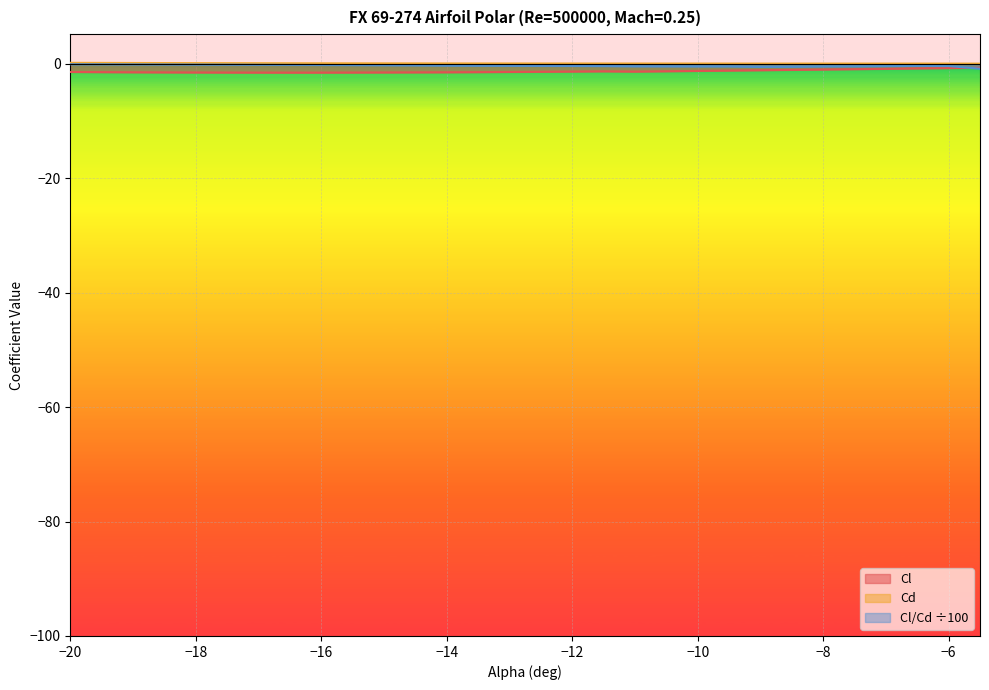

How many values in the Cl series exceed -1?

5